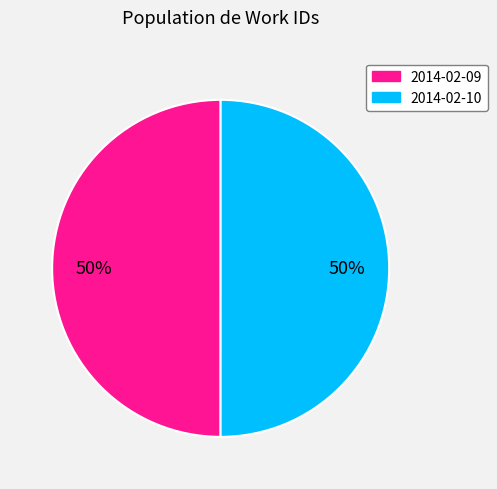

To the nearest percent, what is the average slice percentage?

50%